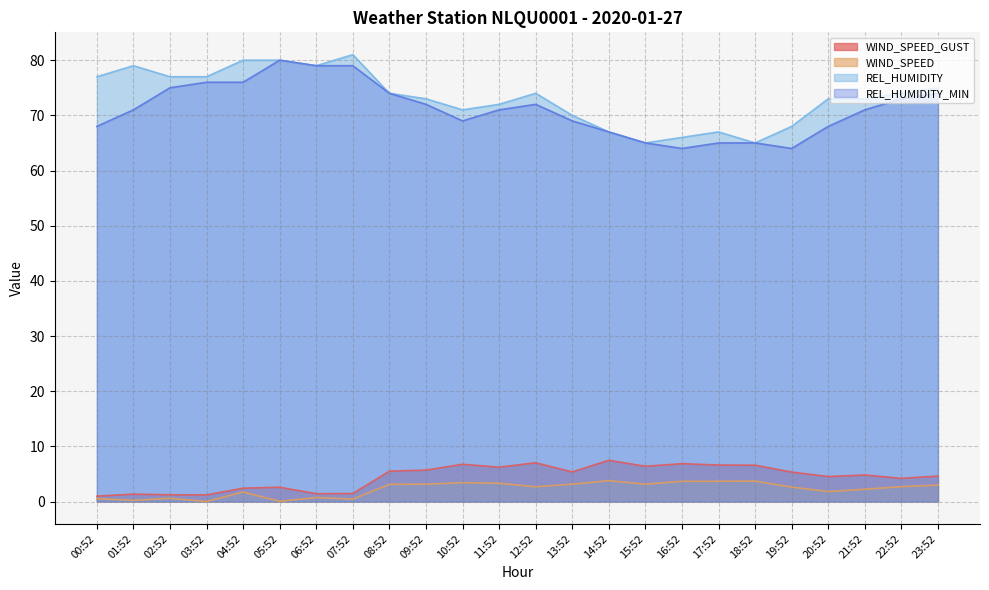

The value of REL_HUMIDITY_MIN at 22:52 is 73.0. True or false?

True